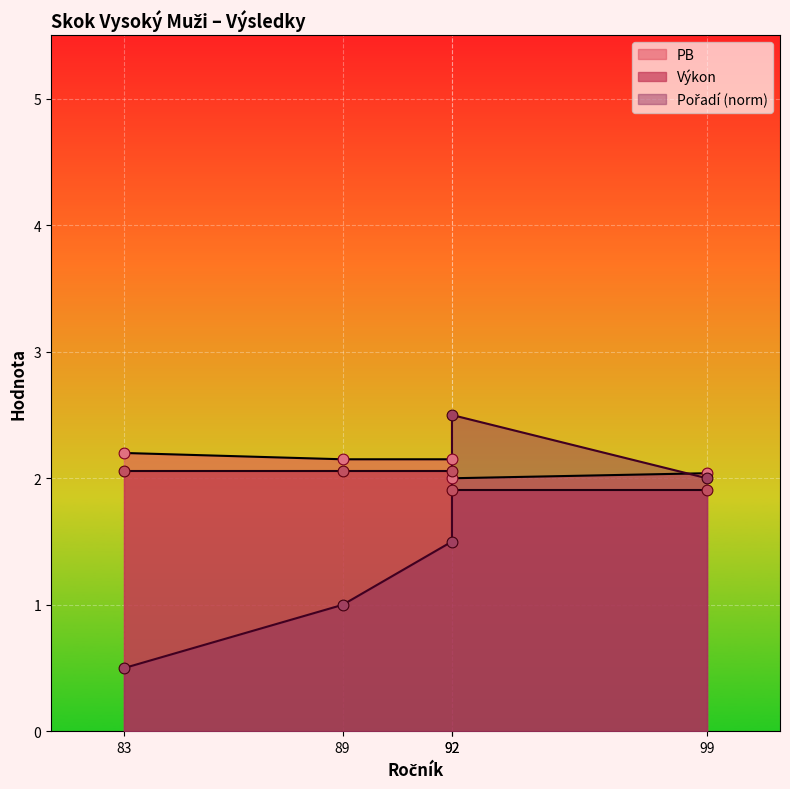

At how many categories does at least one series exceed 1?

5